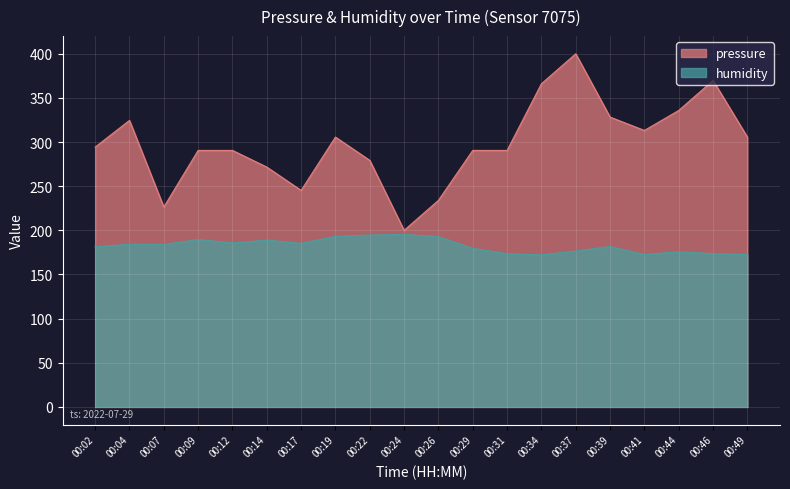

True or false: pressure and humidity cross at least once.

False